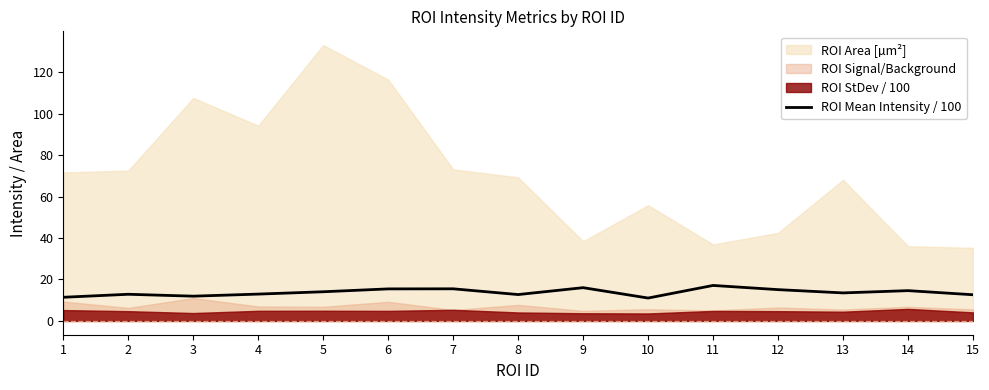

At which category does the data reach its first local valley?

3